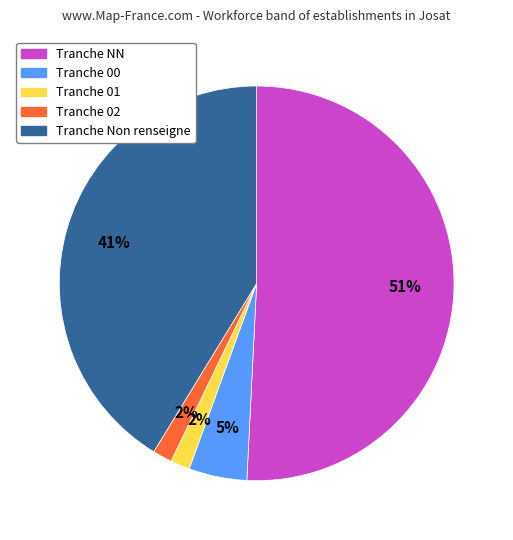

To the nearest percent, what is the average slice percentage?

20%